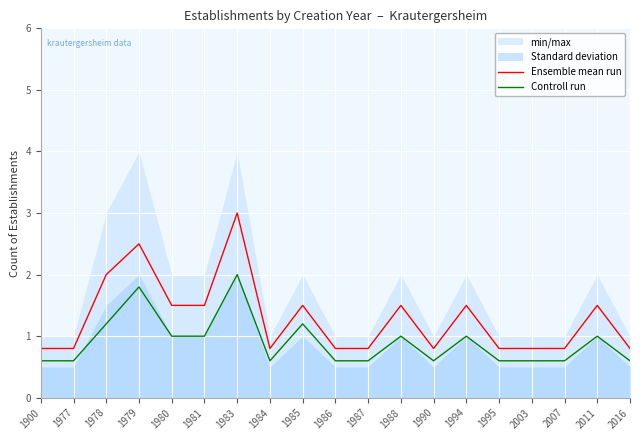

True or false: Ensemble mean run and Controll run intersect in this chart.

False